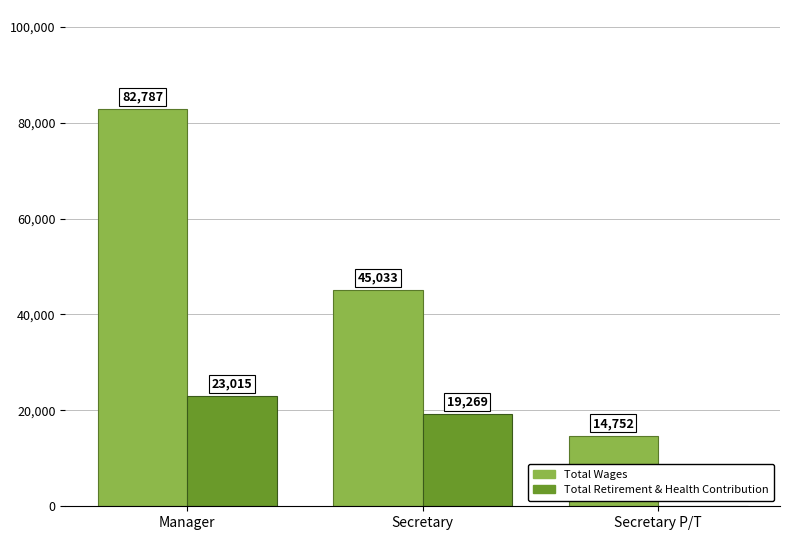

Which series has the widest spread of values?

Total Wages